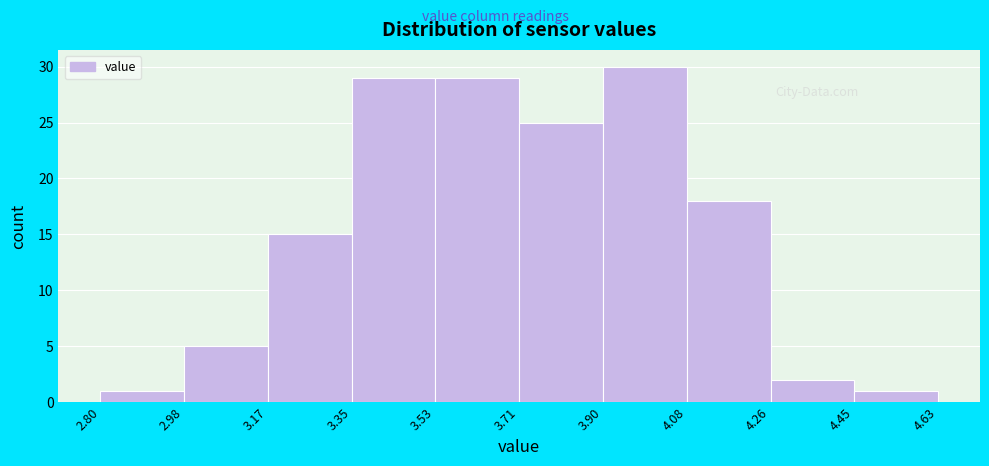

Reading left to right, transcribe this chart: for each bar, give the range it covers on the x-axis and its height. The values are not printed on the chart, so give them approximately, as read against the axis.

2.80 to 2.98: 1
2.98 to 3.17: 5
3.17 to 3.35: 15
3.35 to 3.53: 29
3.53 to 3.71: 29
3.71 to 3.90: 25
3.90 to 4.08: 30
4.08 to 4.26: 18
4.26 to 4.45: 2
4.45 to 4.63: 1